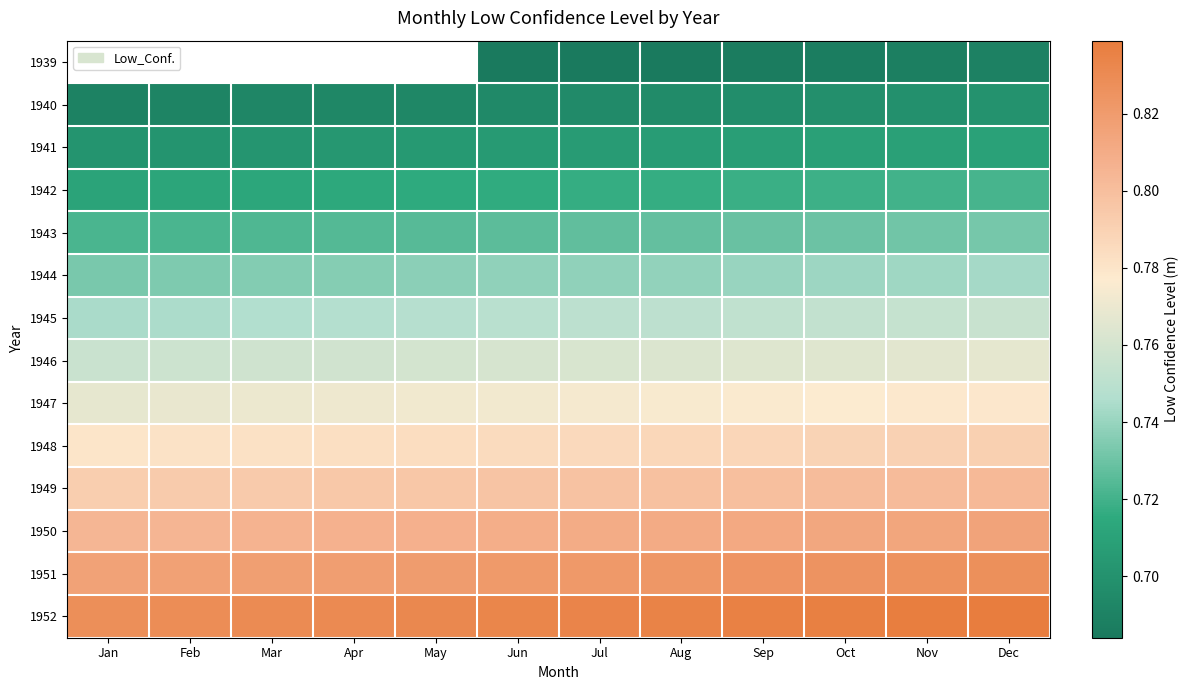

At which label does 1949 reach its peak?

Dec